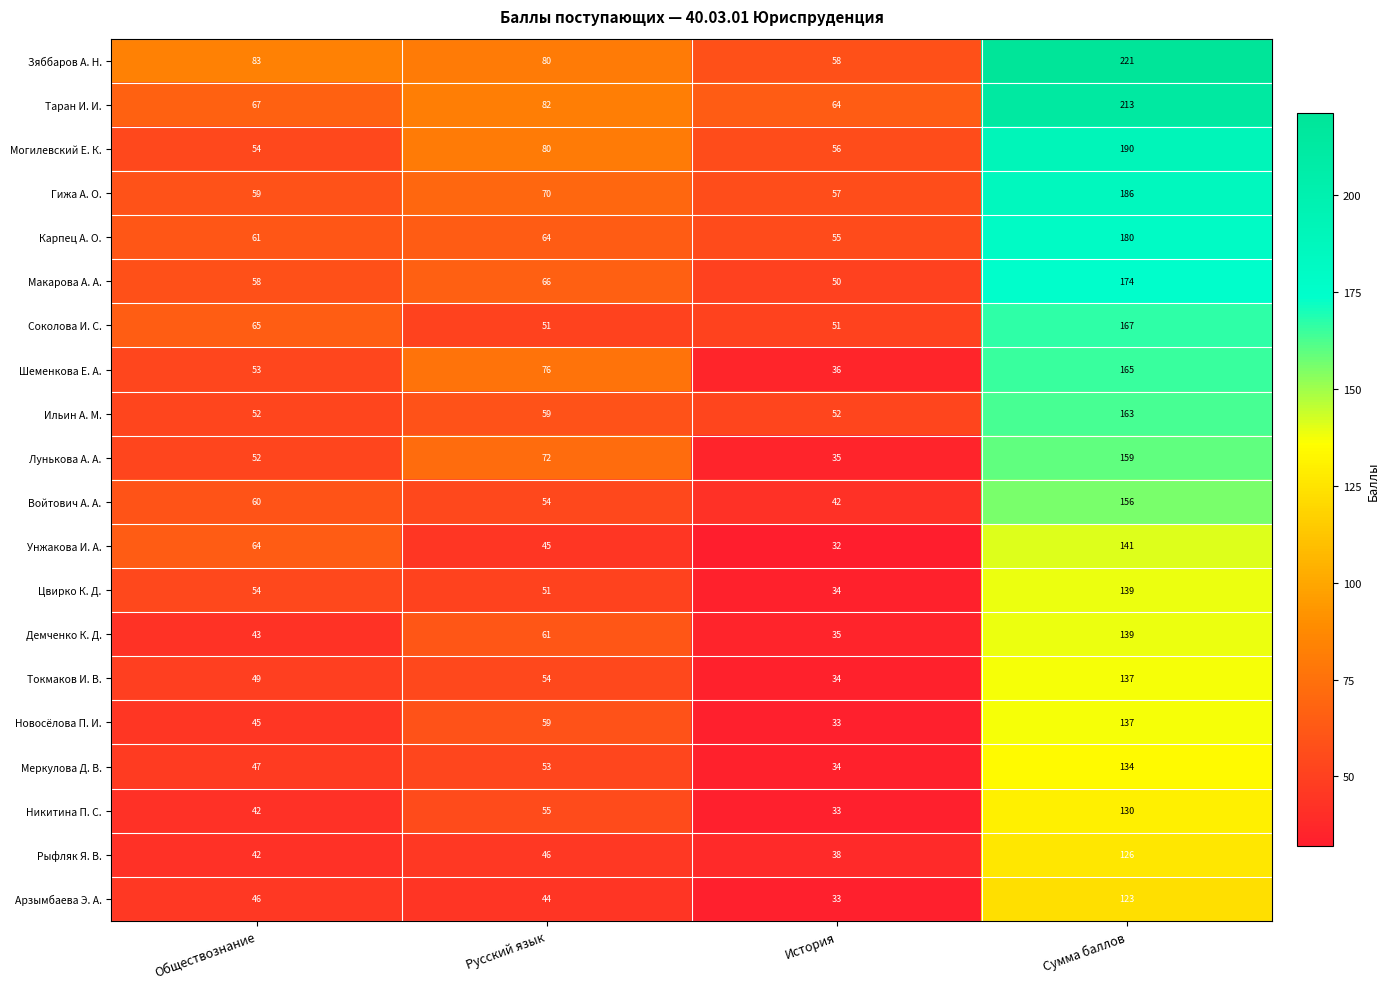

At which category does the chart reach its peak across all series?

Сумма баллов